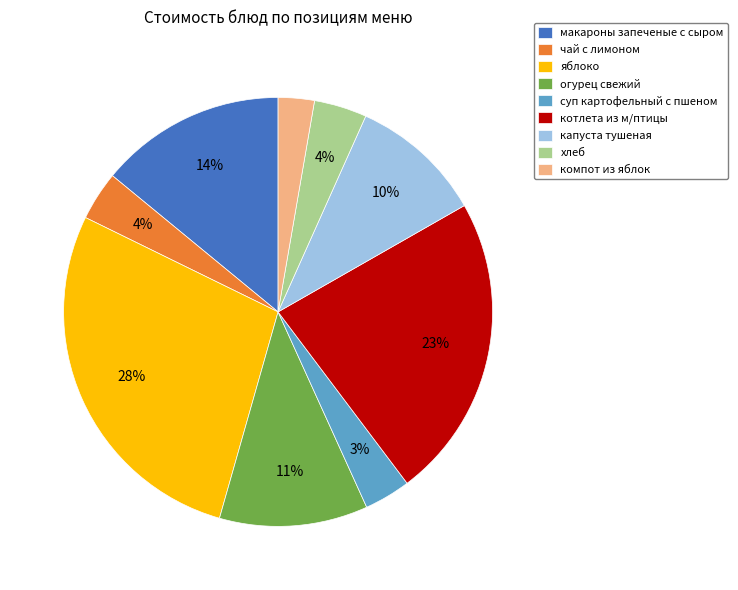

Which slice is the largest?

яблоко